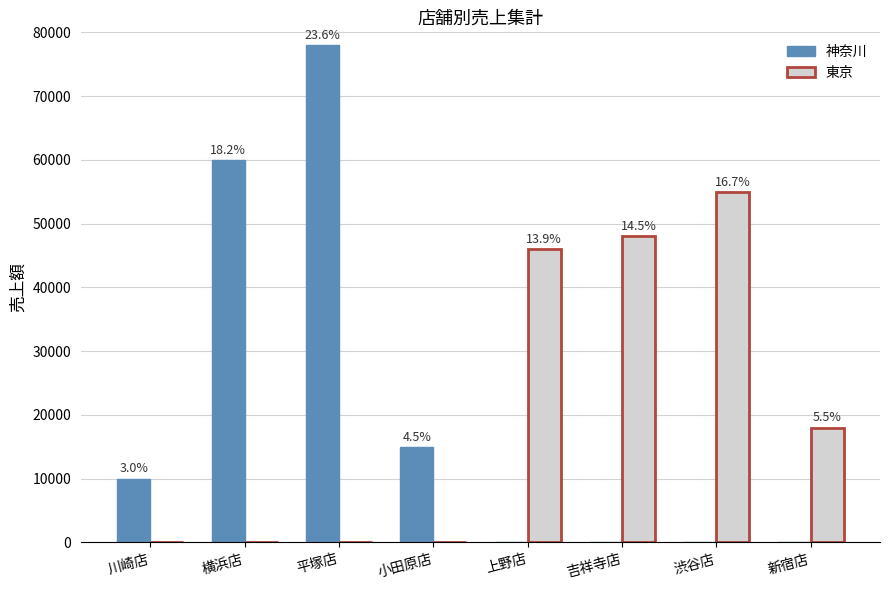

Read the 神奈川 value at 横浜店, to the nearest 10.

60000